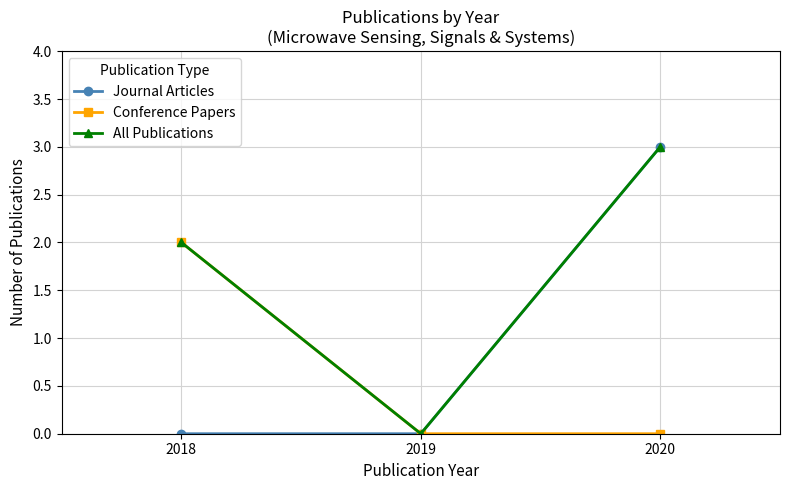

Which series changed the most between 2018 and 2020?

Journal Articles